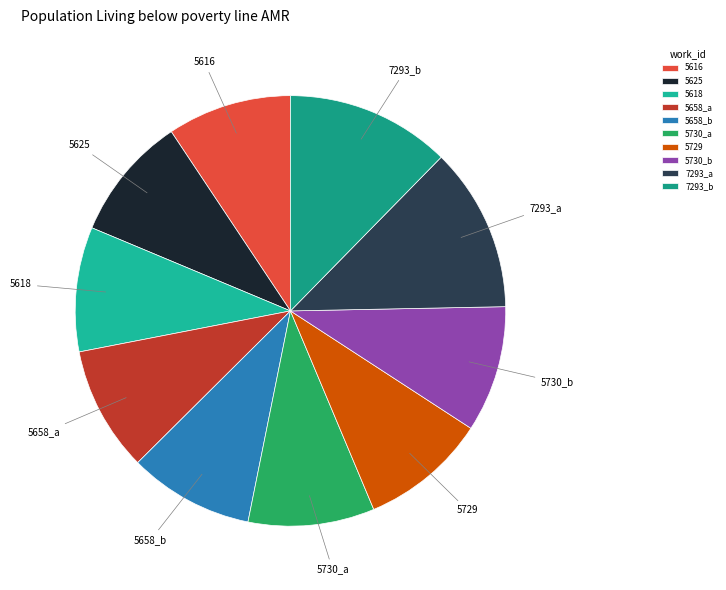

Combined, do 5625 and 7293_b account for over 50%?

No